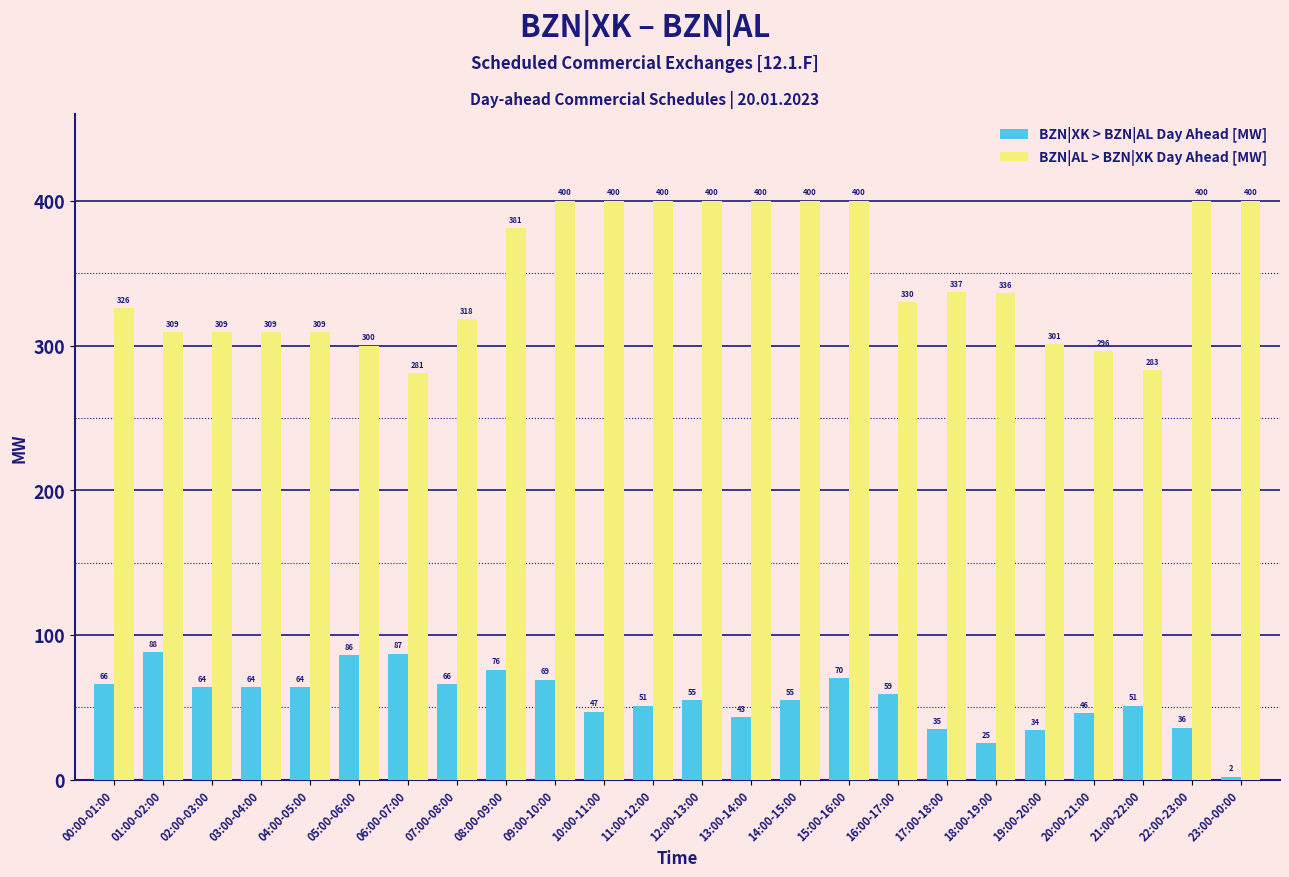

How many bars are there in total?

48